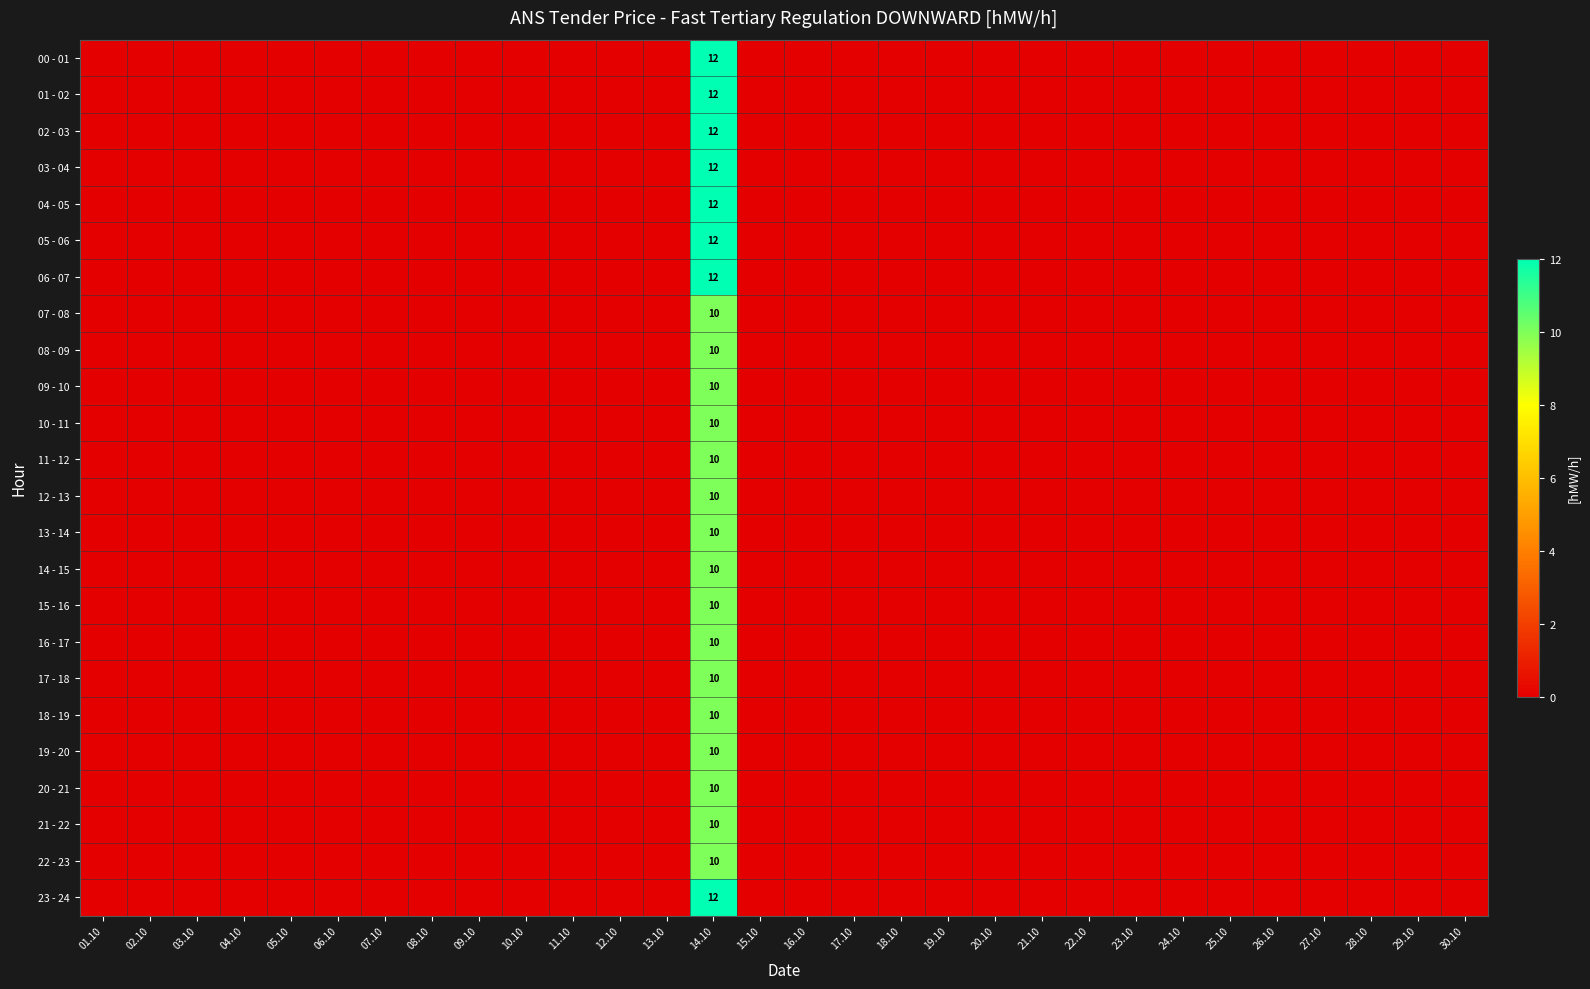

How many 14 - 15 values are between 0 and 1?

29